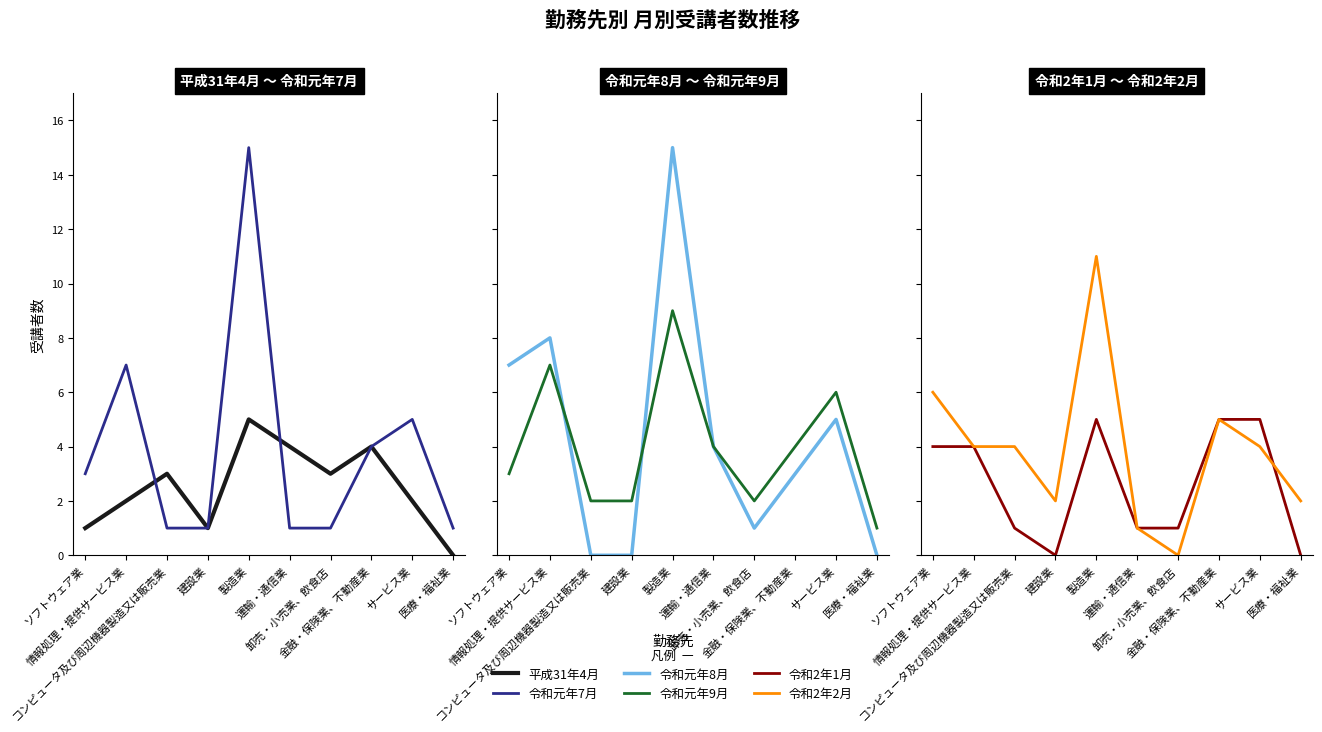

Which has a higher value, 製造業 or 建設業?

製造業